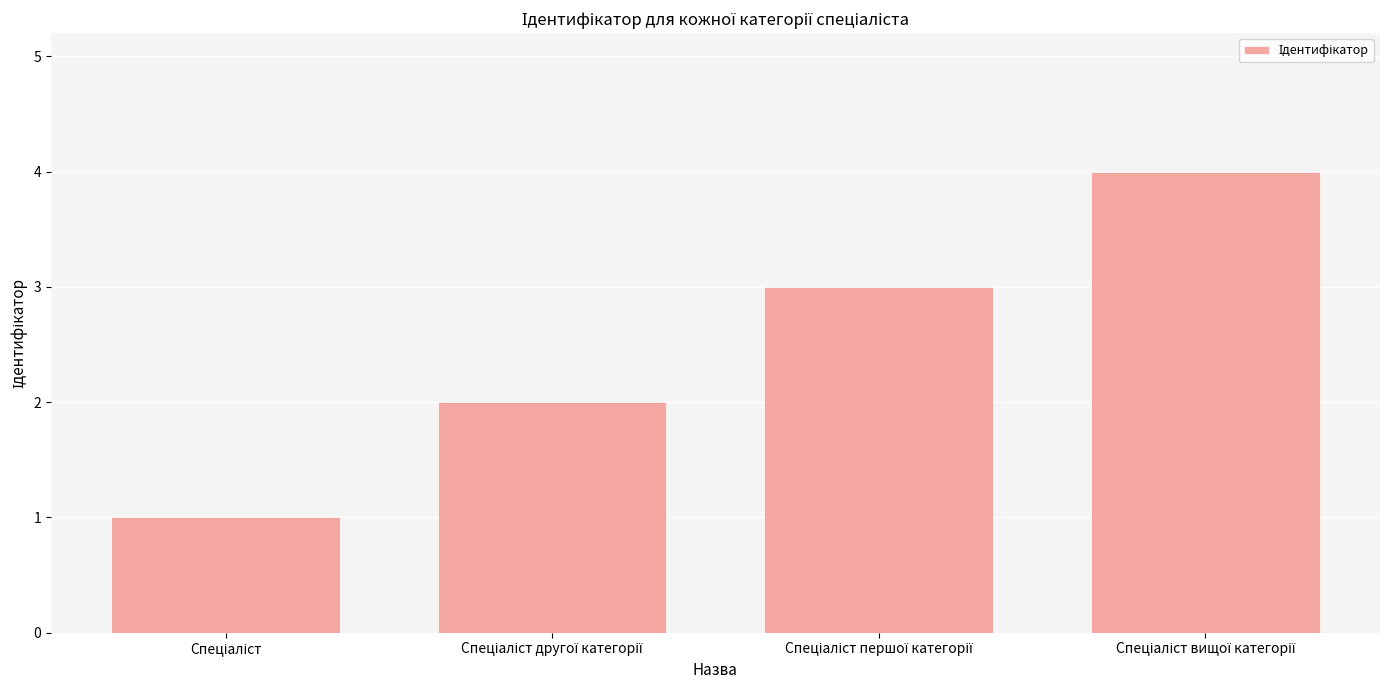

What is the sum of all values?

10